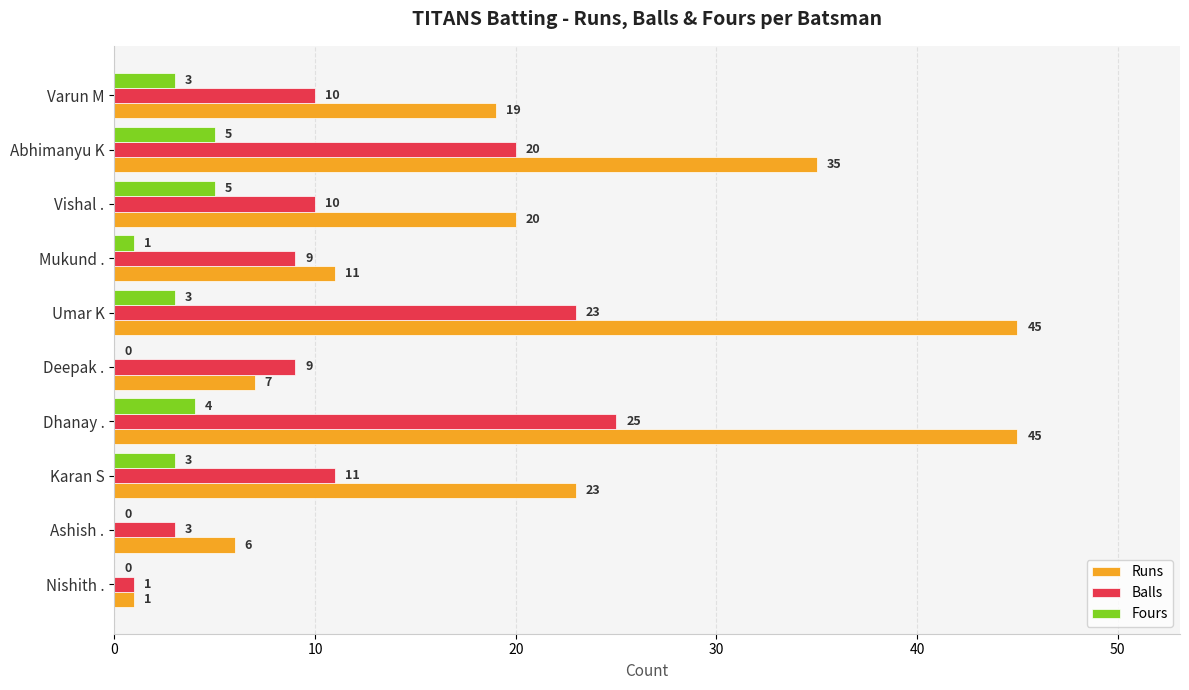

True or false: Balls has a value of 20 at Abhimanyu K.

True